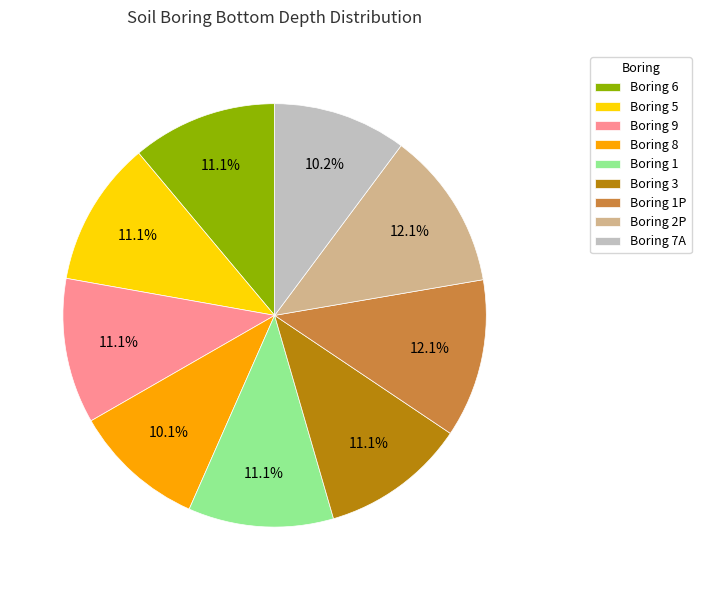

Does any single category account for the majority?

No